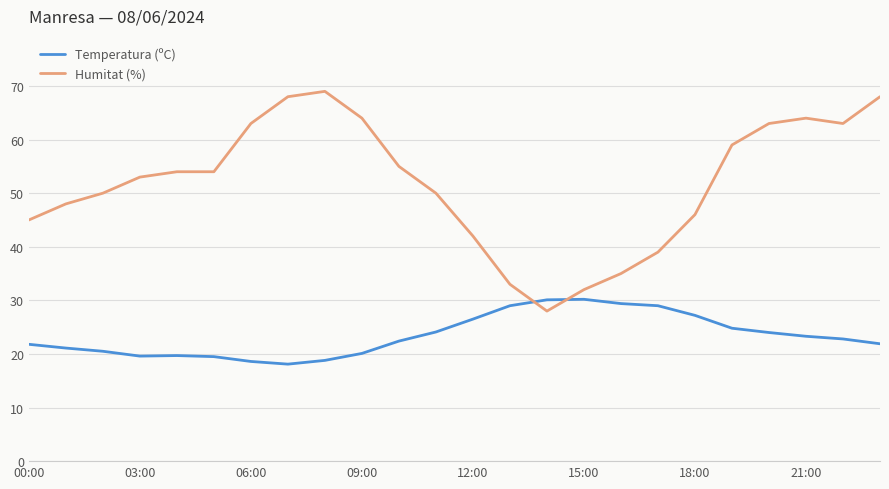

Which series has the widest spread of values?

Humitat (%)